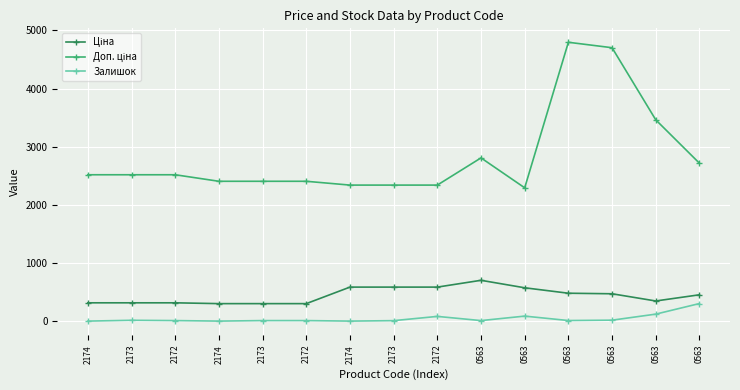

How many series are shown in this chart?

3